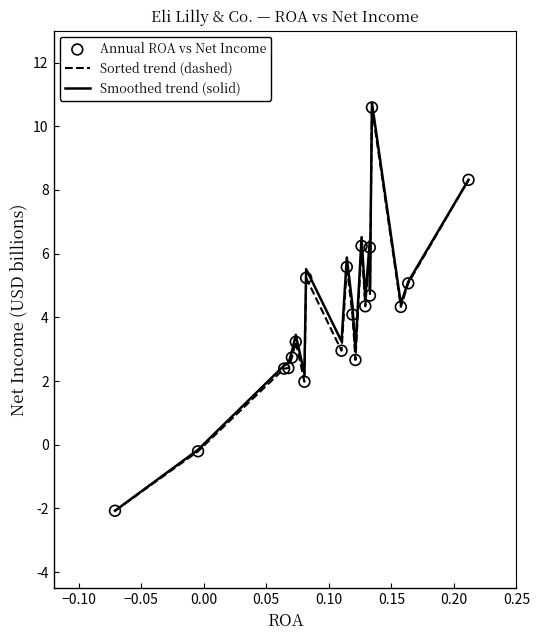

Which series has the widest spread of values?

Smoothed trend (solid)